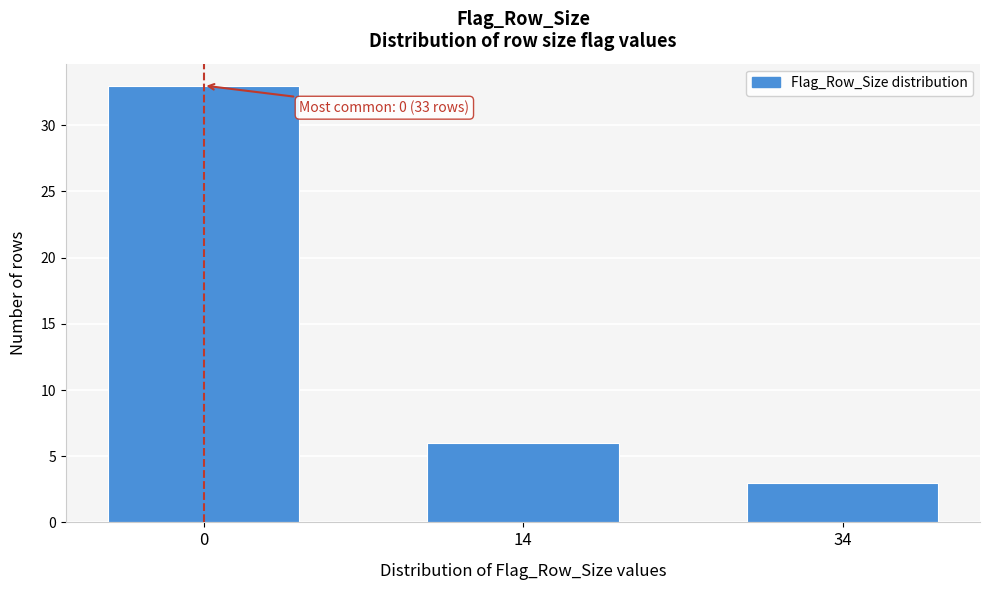

Reading left to right, list all the values displayed in this chart.

0=33	14=6	34=3